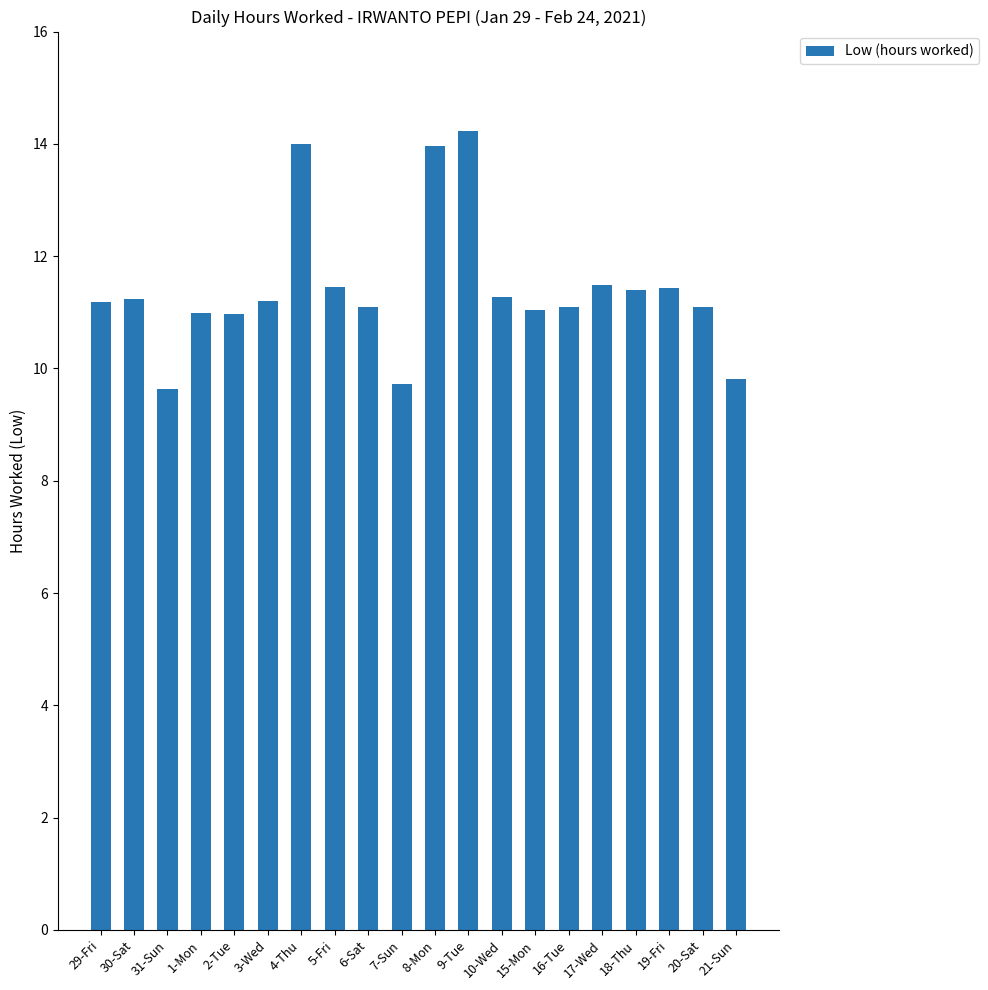

Approximately how many times larger is the value at 6-Sat compared to 20-Sat?

1.0